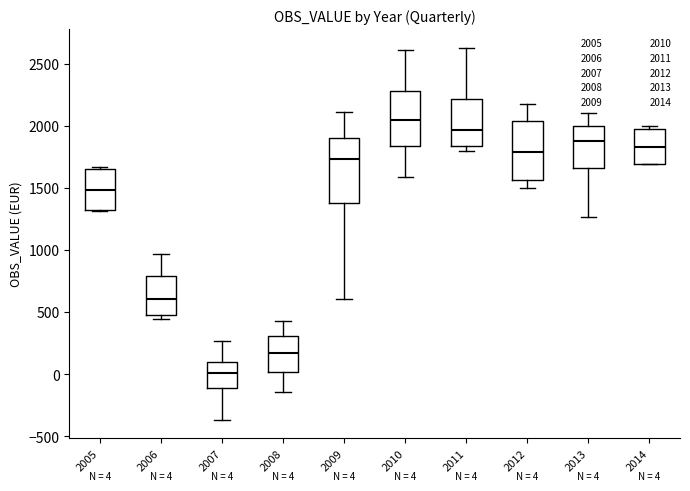

Which box has the highest median line?

2010